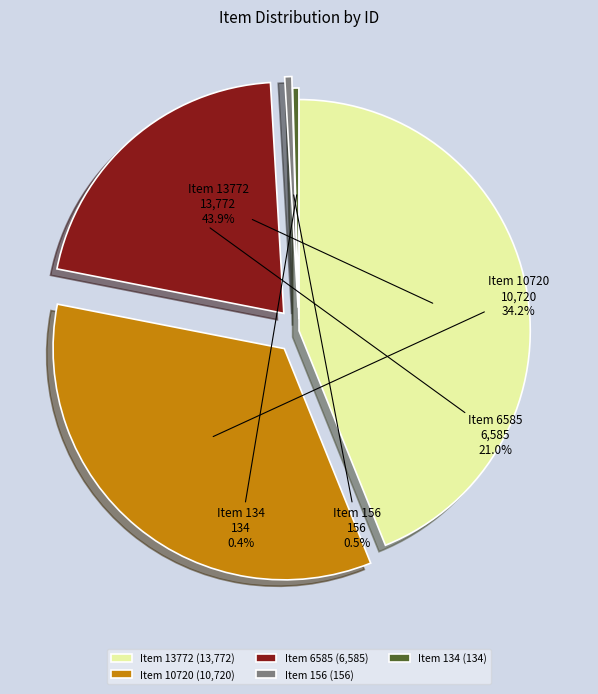

To the nearest percent, what portion does Item 6585 represent?

21%